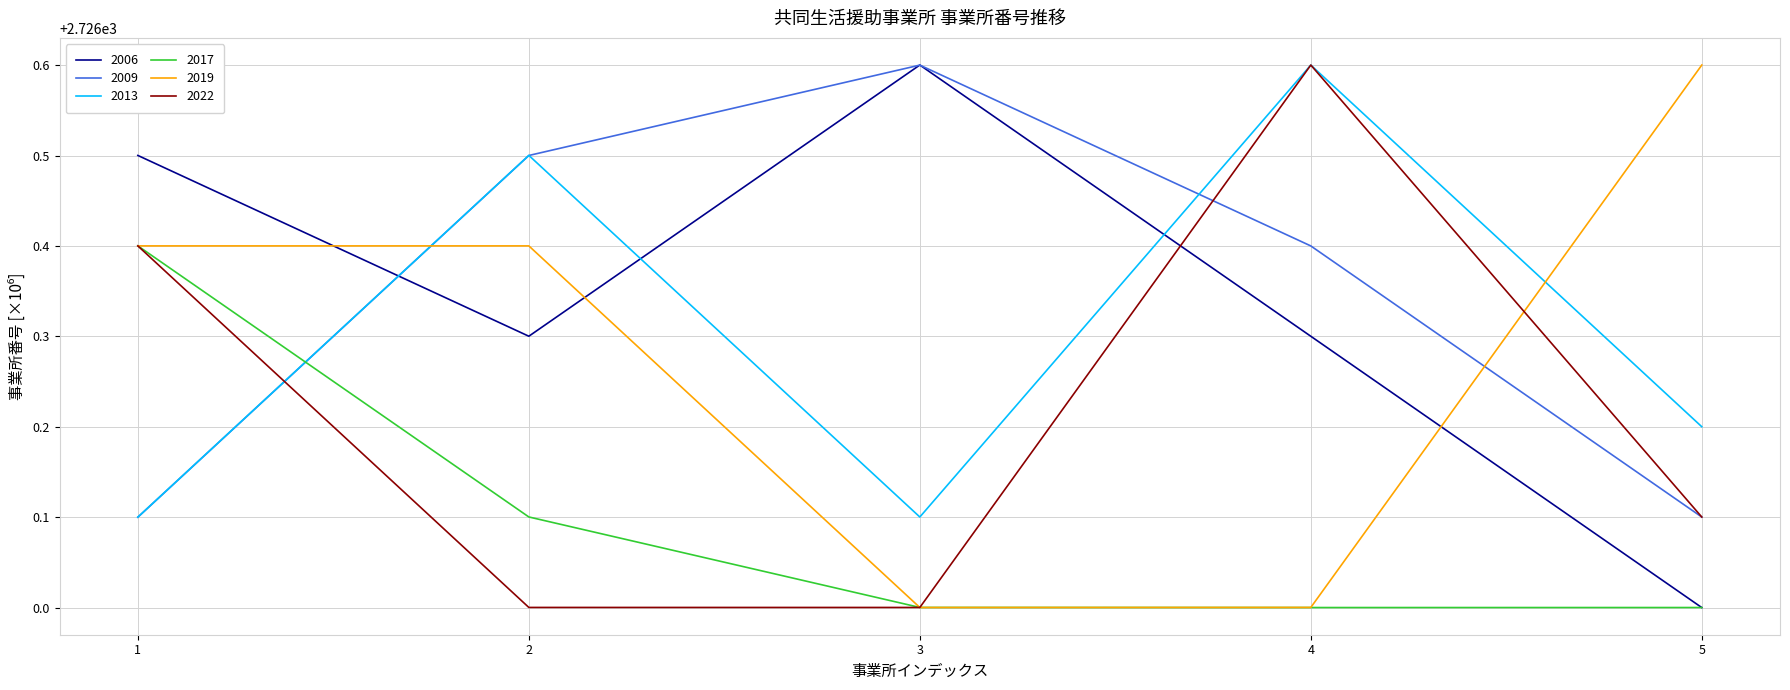

What value does the 2006 series have at 3?

2726.6